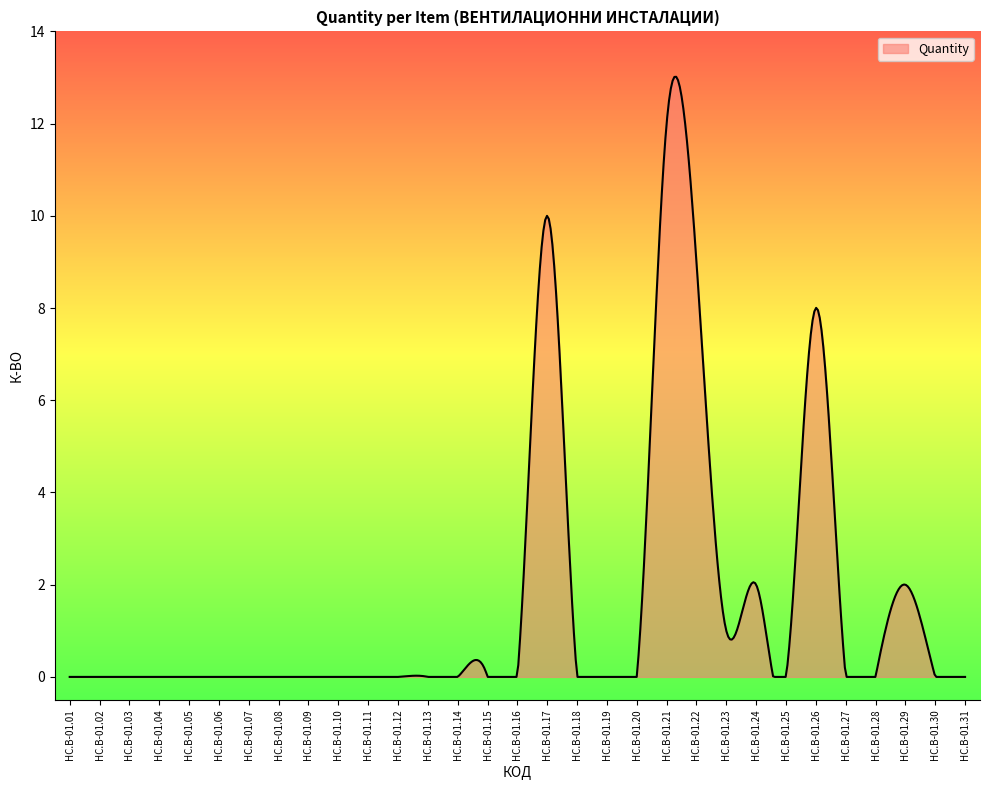

How many lines are shown in the chart?

1